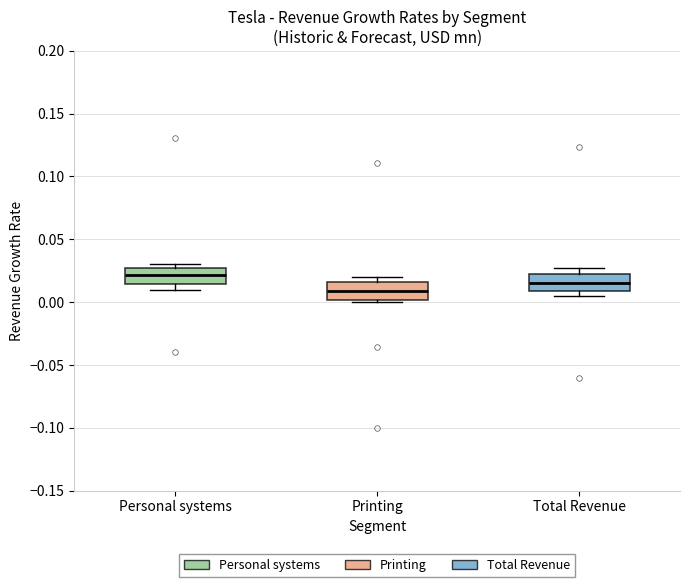

Reading left to right, transcribe this box plot: for each box, give where its median line is, the range the box spans, and where its two whiskers end, as read against the y-axis. The values are not printed on the chart, so give them approximately, as read against the axis.

Personal systems: median 0.020, box 0.015 to 0.025, whiskers 0.010 to 0.030
Printing: median 0.010, box 0.000 to 0.015, whiskers 0.000 (just below the box's lower edge) to 0.020
Total Revenue: median 0.015, box 0.010 to 0.020, whiskers 0.005 to 0.025